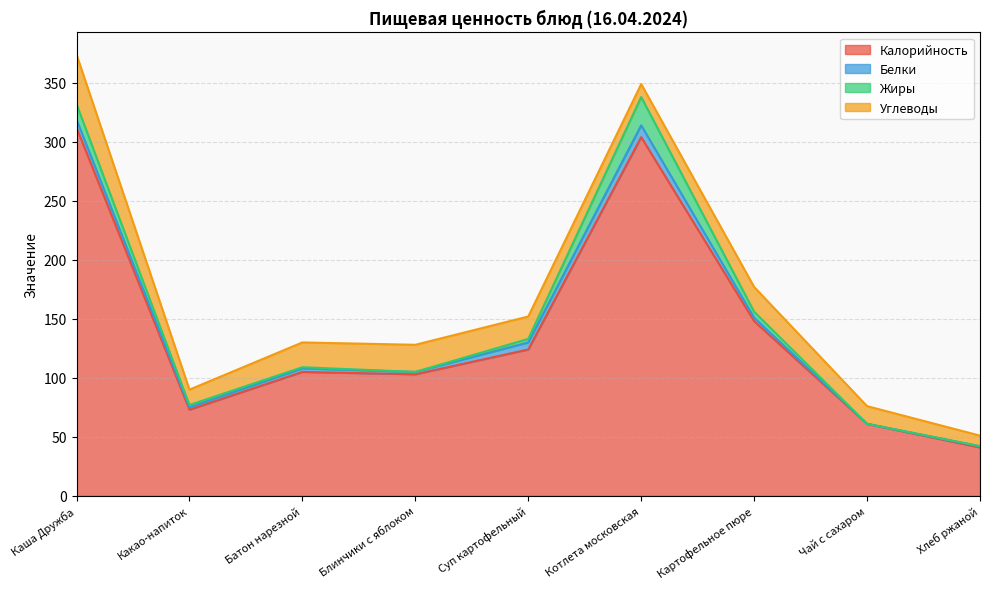

How many categories are shown in the chart?

9